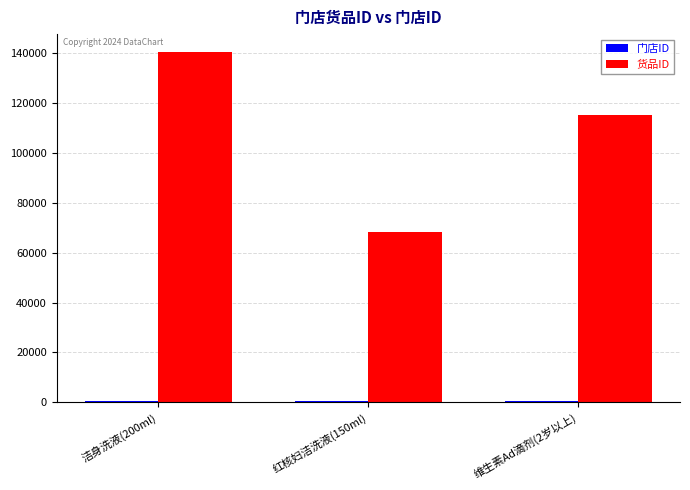

Between 红核妇洁洗液(150ml) and 维生素Ad滴剂(2岁以上), which series saw the biggest shift?

货品ID